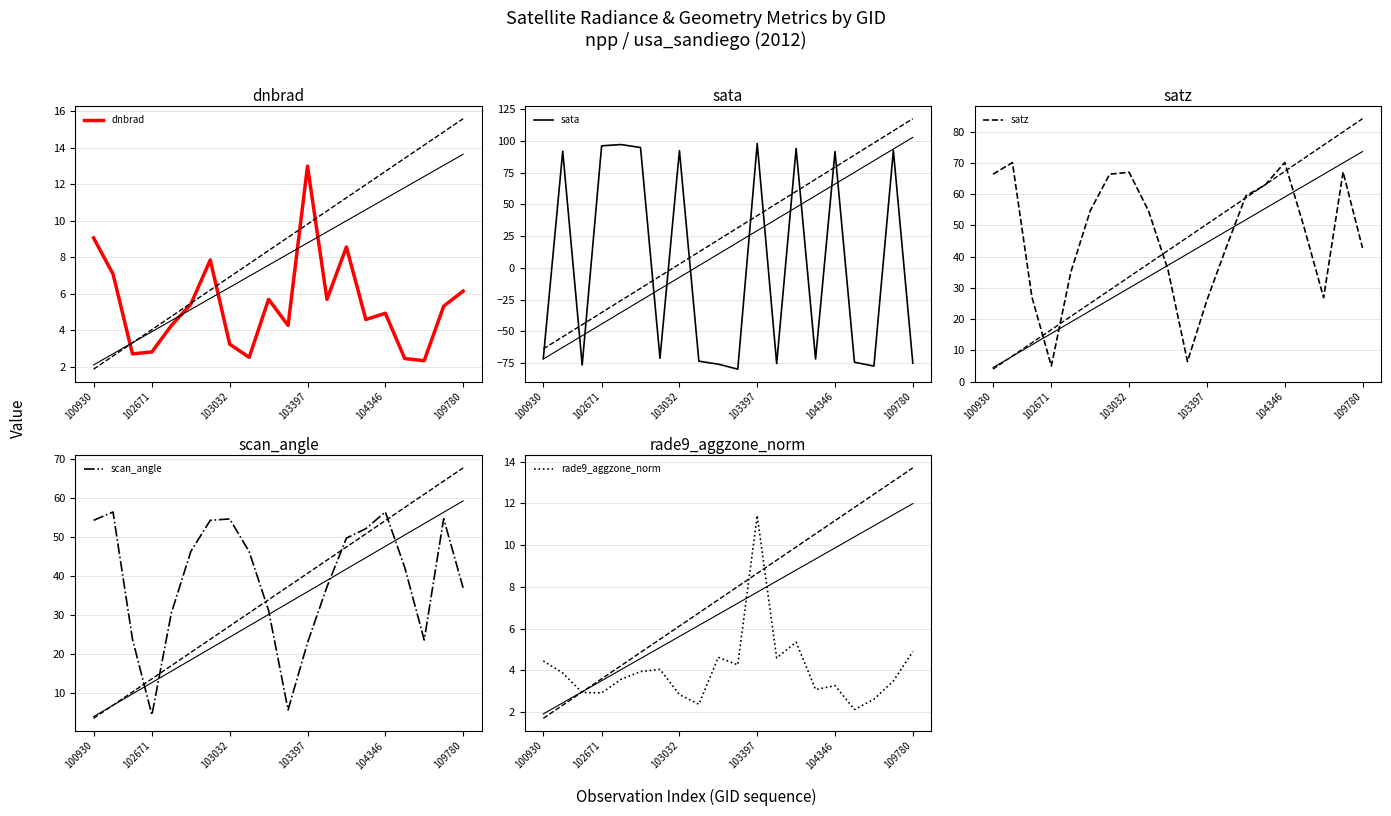

What is the smallest value displayed?

-79.7